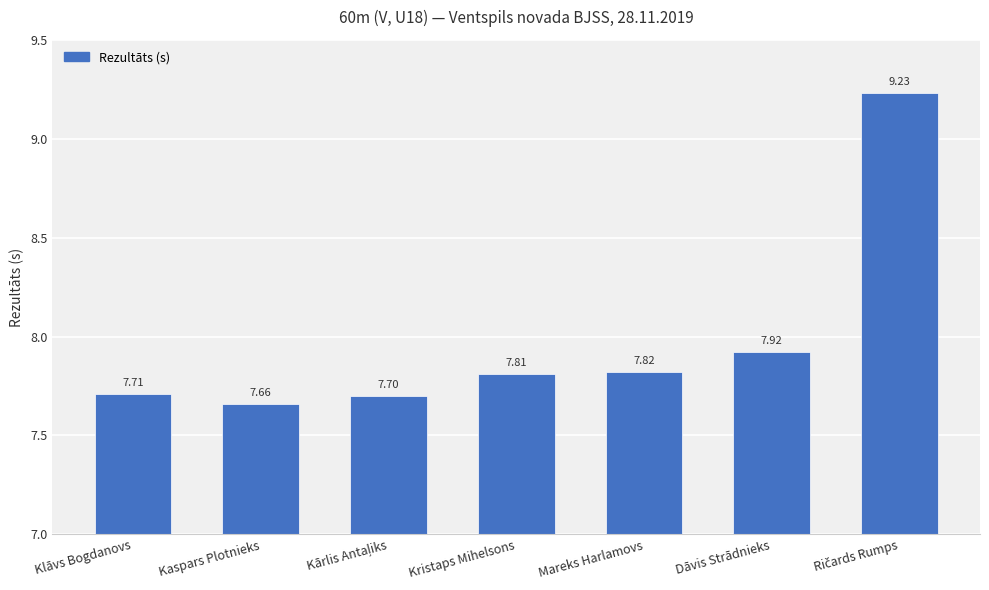

The chart shows a value of 7.8 at Kristaps Mihelsons. True or false?

True